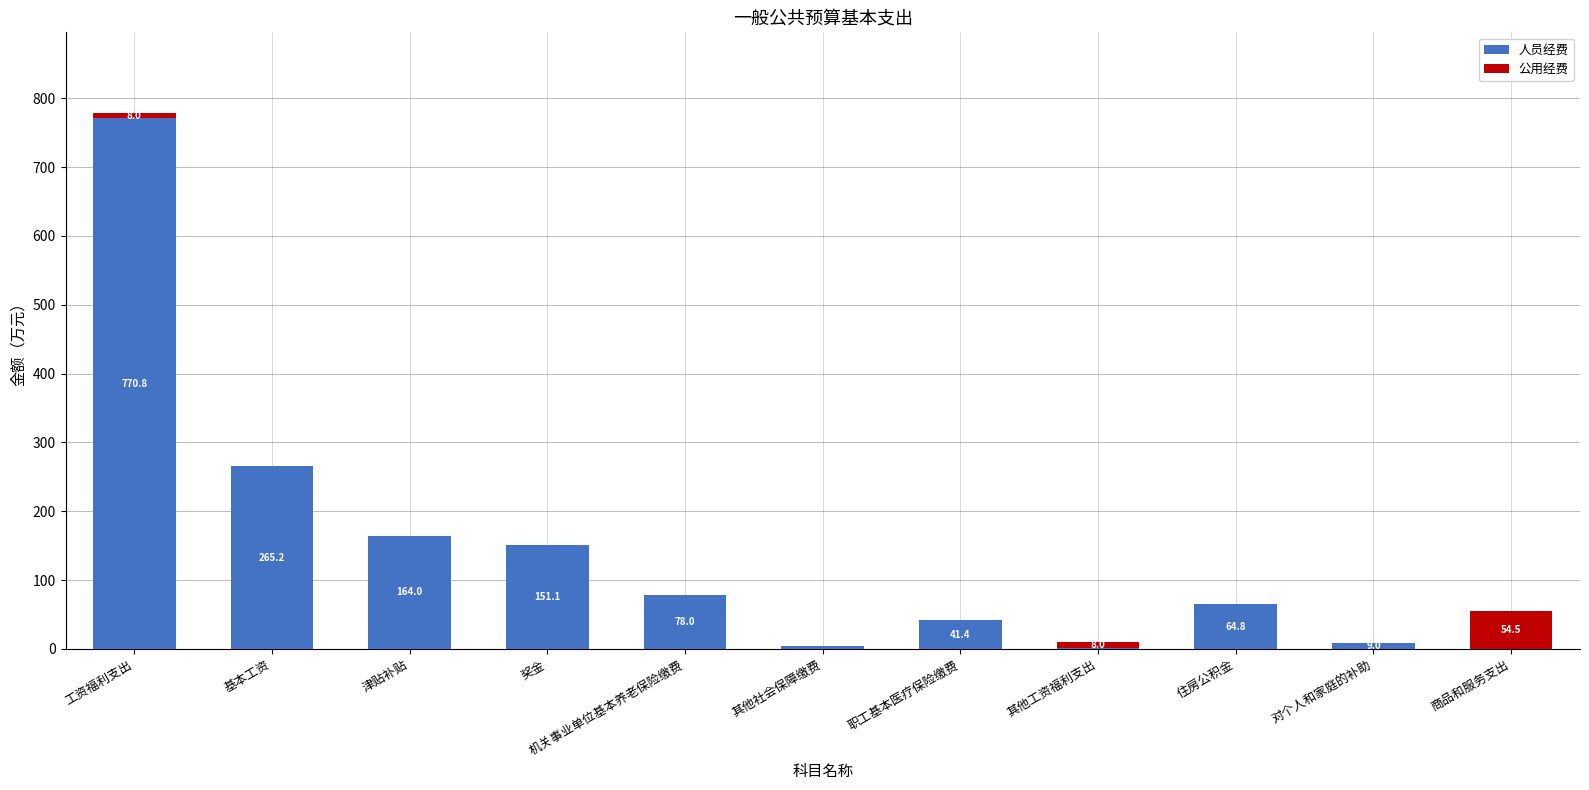

The 人员经费 series shows 9.0 at 对个人和家庭的补助. True or false?

True